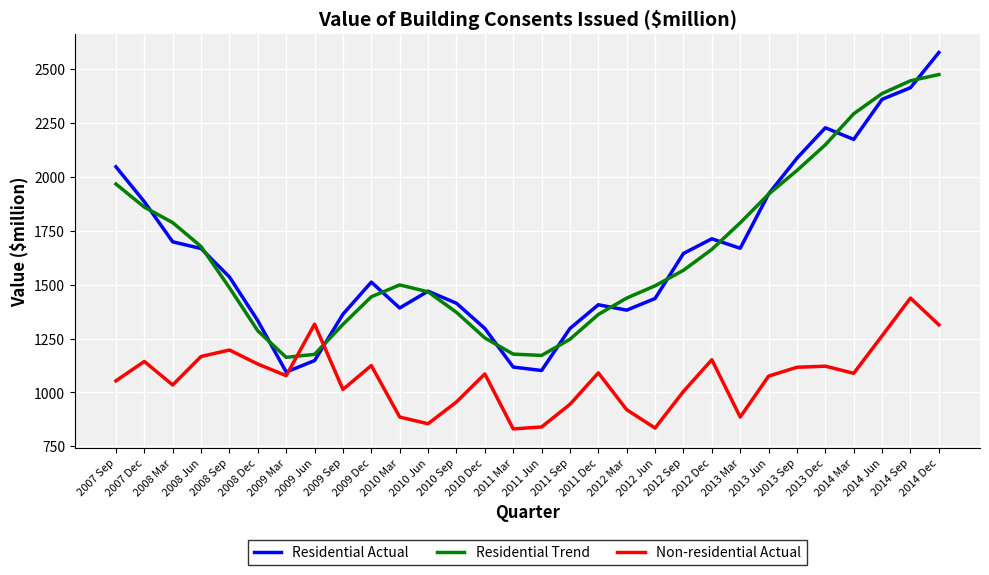

List the series in order of their peak value, lowest first.

Non-residential Actual, Residential Trend, Residential Actual